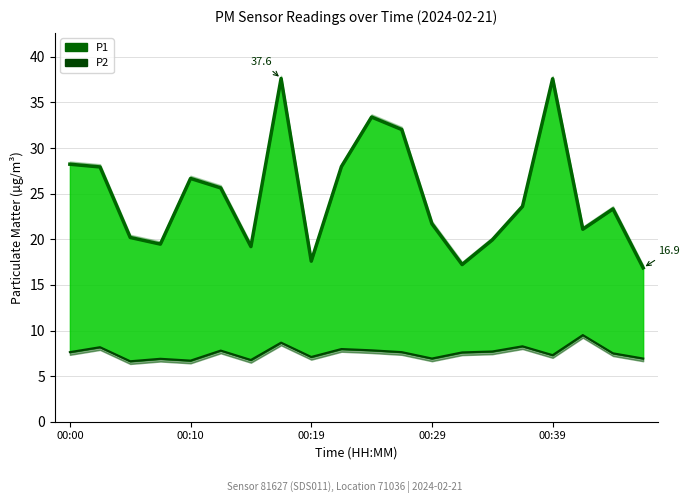

True or false: P1 has more than 0 points higher than both neighbors.

True